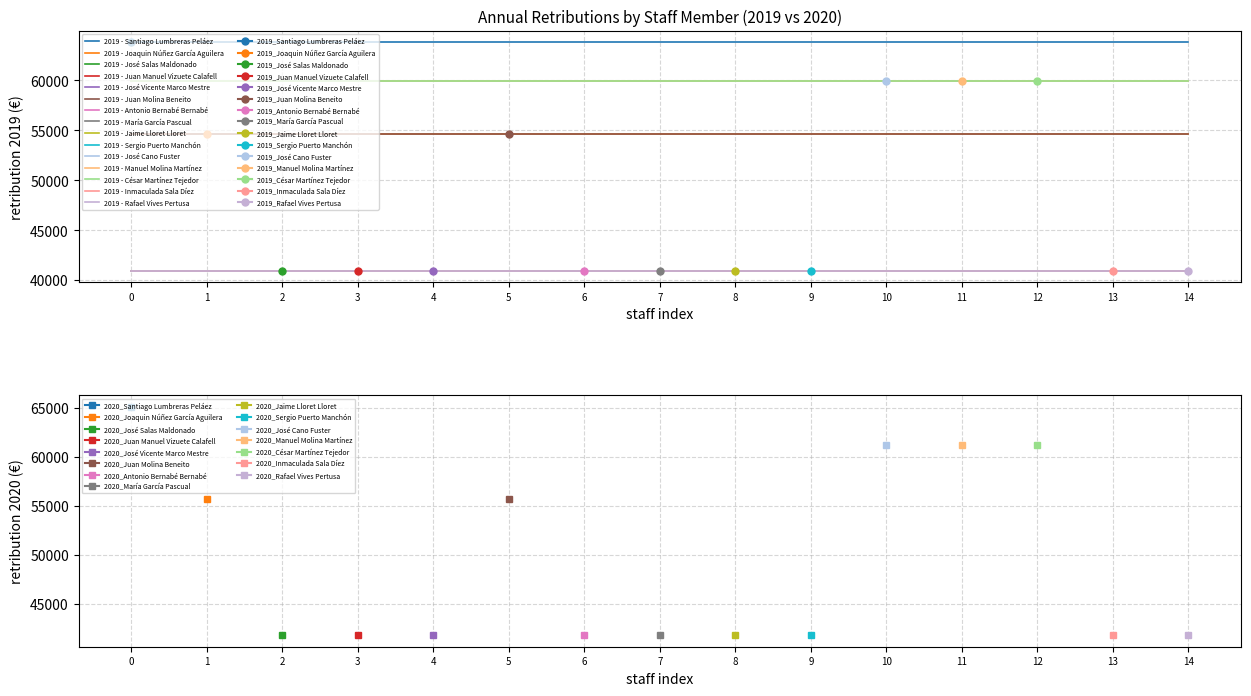

The value of 2019 at Manuel Molina Martínez is 88082.6. True or false?

False